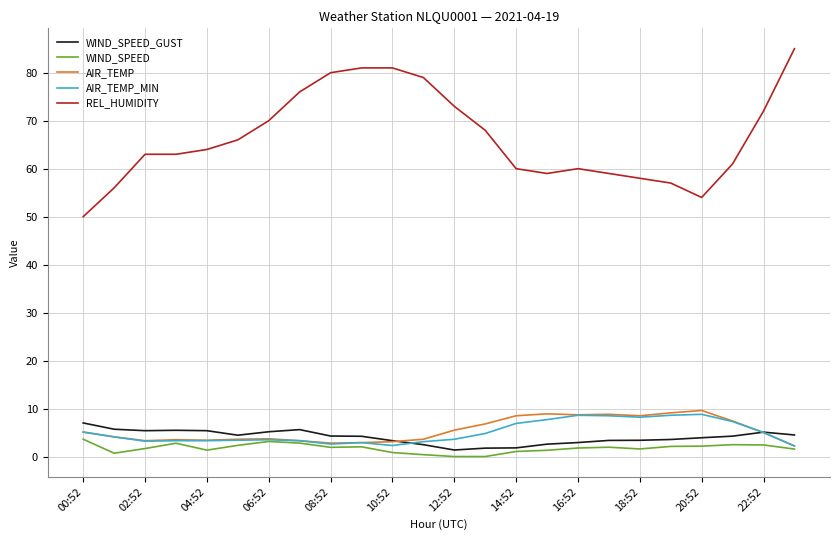

Which series has the largest total across all categories?

REL_HUMIDITY